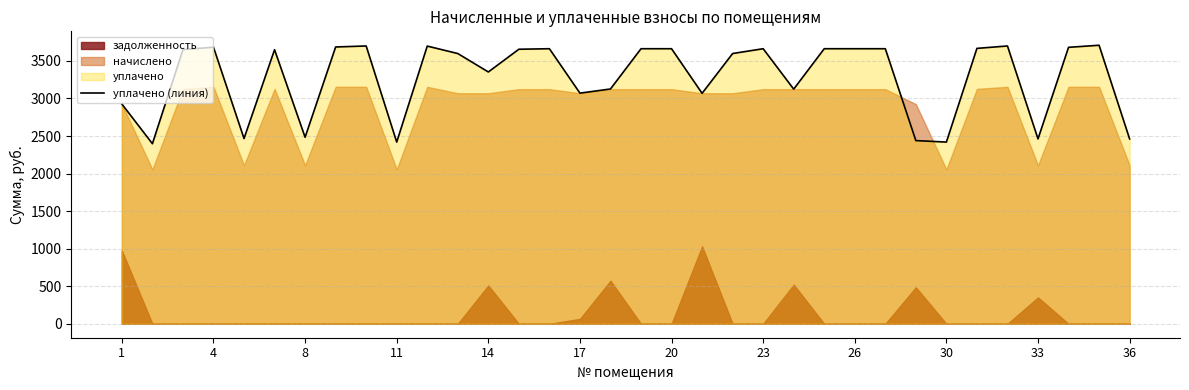

What is the average value?

3280.1